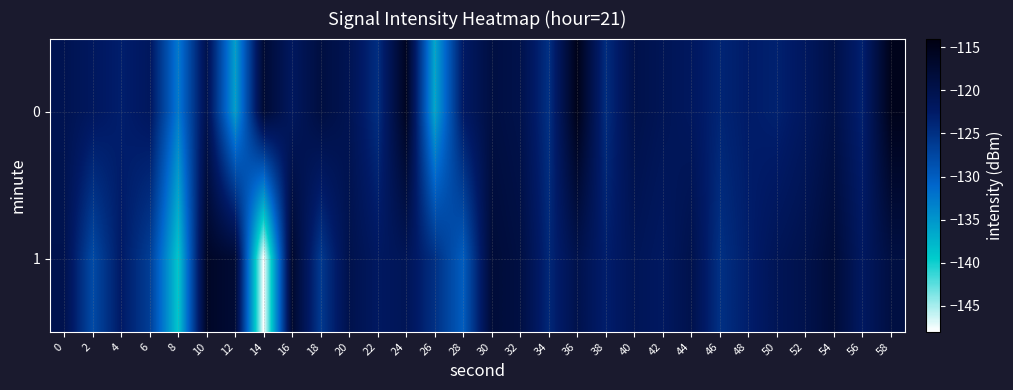

At 34, list the series in order from largest to smallest.

1, 0